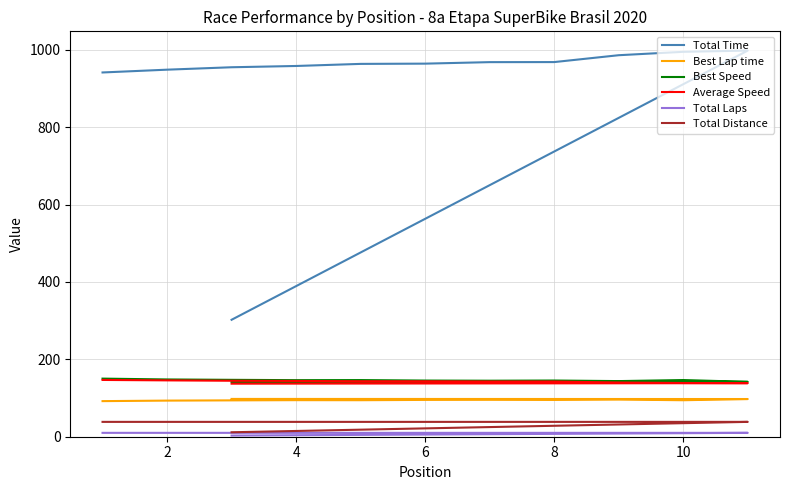

Reading left to right, transcribe all the data shown in this chart.

Total Time: 941.1	948.4	954.6	957.9	963.3	964.0	967.8	968.0	985.7	994.5	997.7	302.2
Best Lap time: 92.0	93.3	93.9	94.5	94.3	95.1	95.4	95.1	96.1	94.3	97.4	97.7
Best Speed: 150.1	148.0	147.0	146.1	146.3	145.1	144.7	145.2	143.7	146.4	141.8	141.4
Average Speed: 146.7	145.6	144.6	144.1	143.3	143.2	142.7	142.6	140.1	138.8	138.4	137.1
Total Laps: 10.0	10.0	10.0	10.0	10.0	10.0	10.0	10.0	10.0	10.0	10.0	3.0
Total Distance: 38.4	38.4	38.4	38.4	38.4	38.4	38.4	38.4	38.4	38.4	38.4	11.5